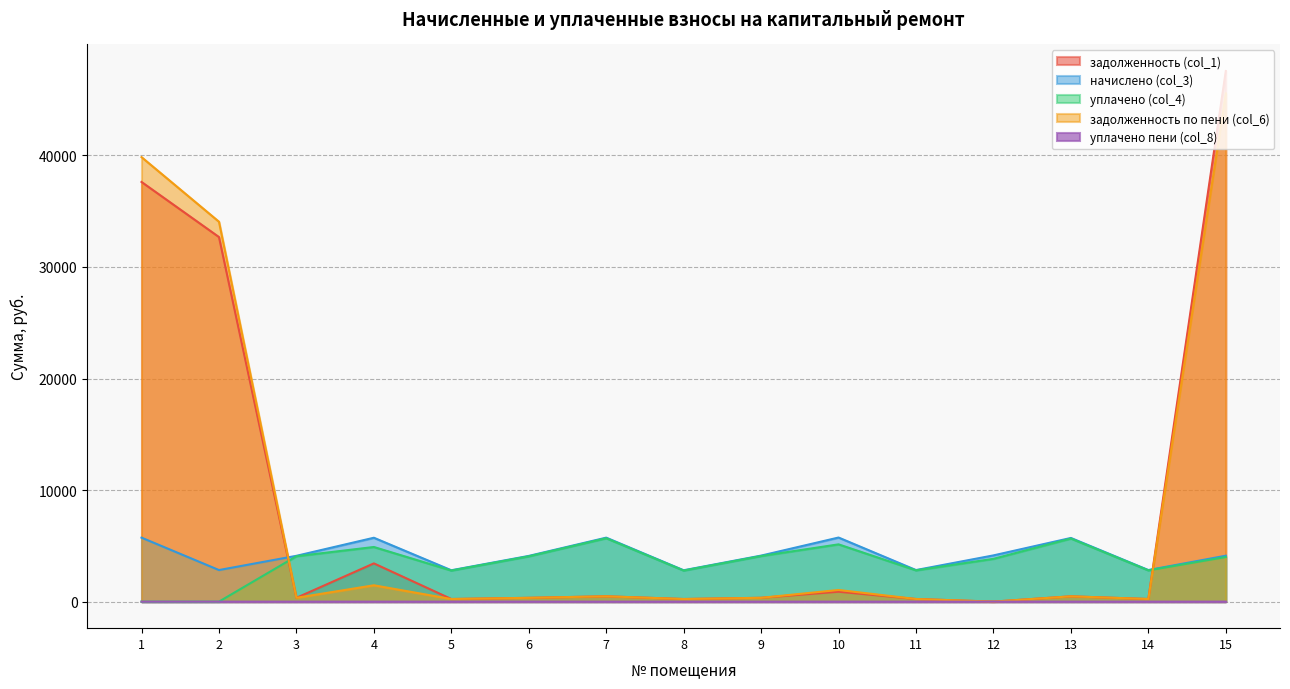

What are all the series names shown in the legend?

задолженность (col_1), начислено (col_3), уплачено (col_4), задолженность по пени (col_6), уплачено пени (col_8)